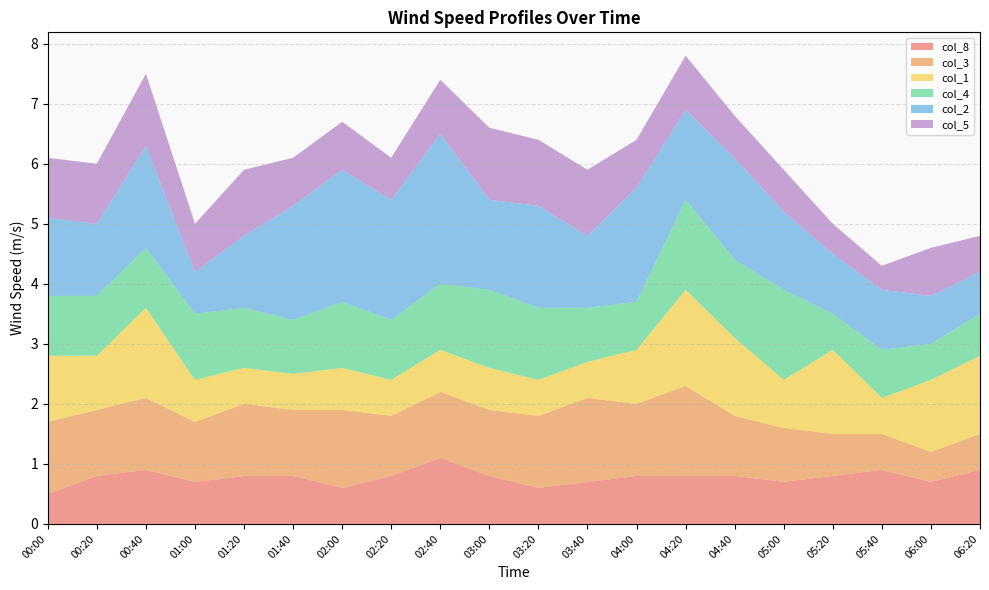

Reading left to right, transcribe all the data shown in this chart.

col_8: 0.5	0.8	0.9	0.7	0.8	0.8	0.6	0.8	1.1	0.8	0.6	0.7	0.8	0.8	0.8	0.7	0.8	0.9	0.7	0.9
col_3: 1.2	1.1	1.2	1.0	1.2	1.1	1.3	1.0	1.1	1.1	1.2	1.4	1.2	1.5	1.0	0.9	0.7	0.6	0.5	0.6
col_1: 1.1	0.9	1.5	0.7	0.6	0.6	0.7	0.6	0.7	0.7	0.6	0.6	0.9	1.6	1.3	0.8	1.4	0.6	1.2	1.3
col_4: 1.0	1.0	1.0	1.1	1.0	0.9	1.1	1.0	1.1	1.3	1.2	0.9	0.8	1.5	1.3	1.5	0.6	0.8	0.6	0.7
col_2: 1.3	1.2	1.7	0.7	1.2	1.9	2.2	2.0	2.5	1.5	1.7	1.2	1.9	1.5	1.7	1.3	1.0	1.0	0.8	0.7
col_5: 1.0	1.0	1.2	0.8	1.1	0.8	0.8	0.7	0.9	1.2	1.1	1.1	0.8	0.9	0.7	0.7	0.5	0.4	0.8	0.6